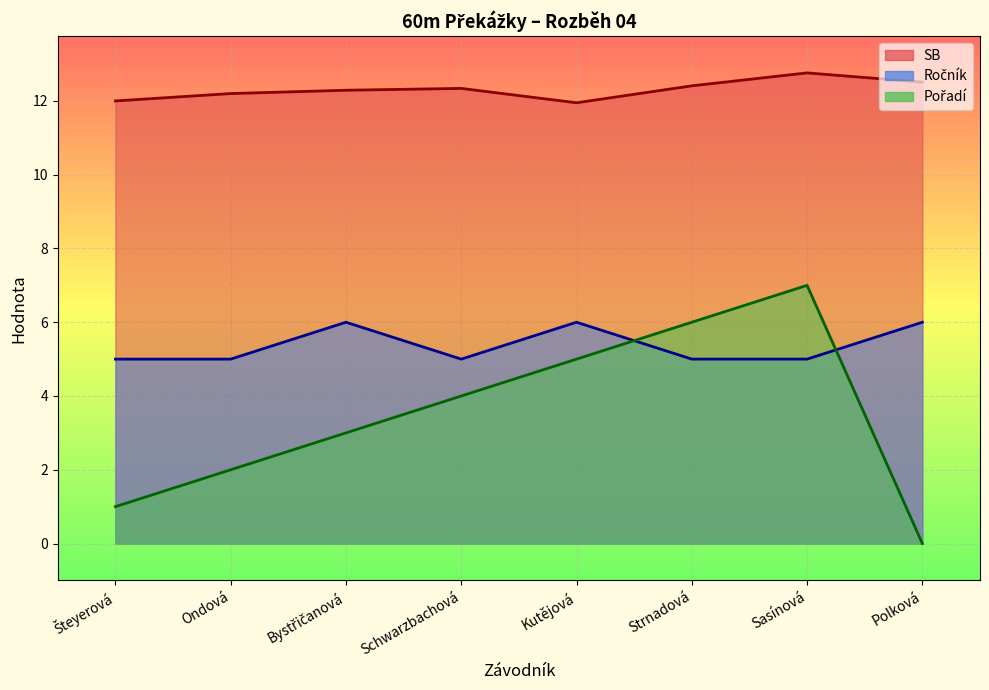

What is the total value across all series at Sasínová?

24.8